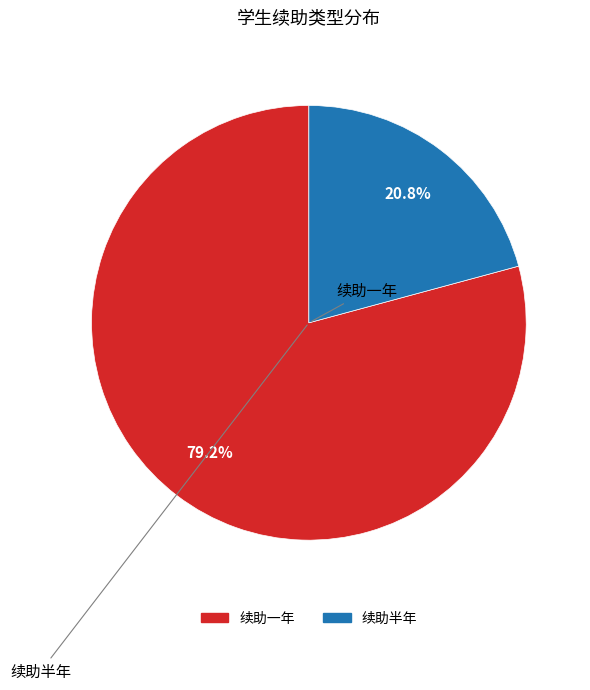

What percentage is the 续助半年 slice, to the nearest percent?

21%